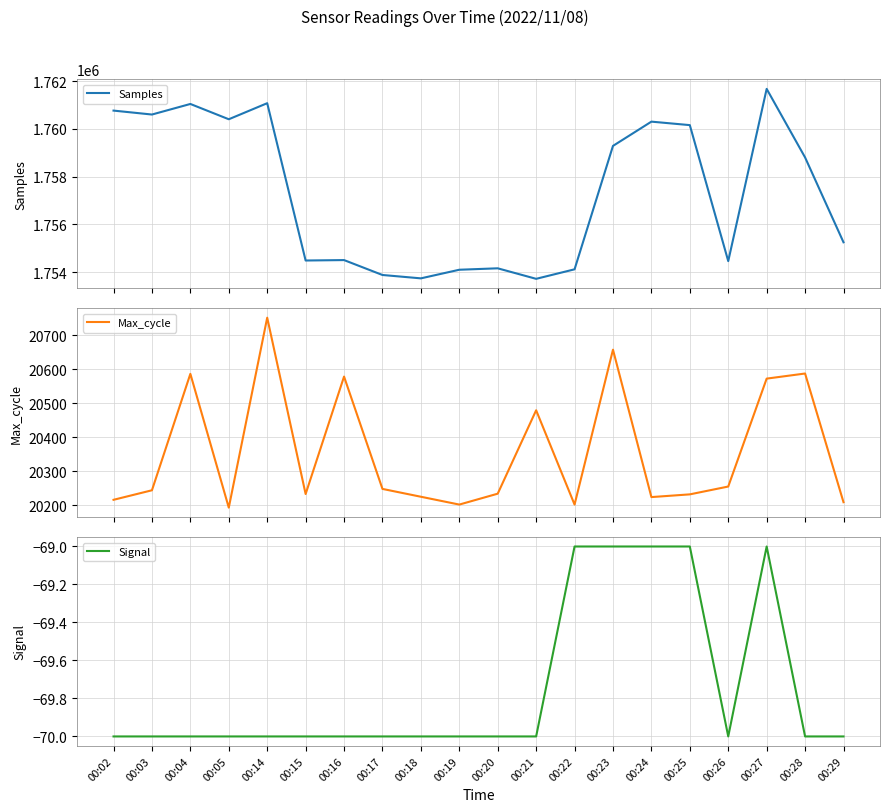

What is the sum of all Samples values?

35146566